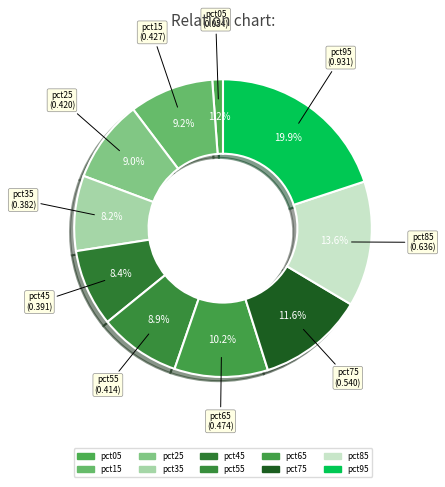

Combined, what portion of the pie is pct35 and pct95?

28.1%